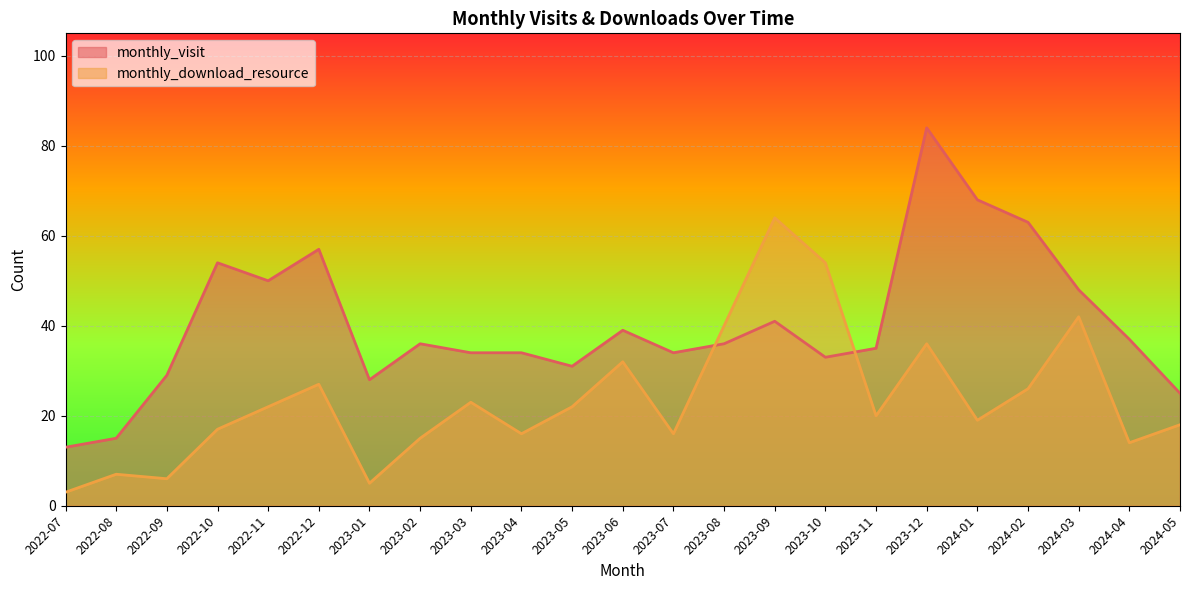

Between 2023-01 and 2024-03, which series saw the biggest shift?

monthly_download_resource